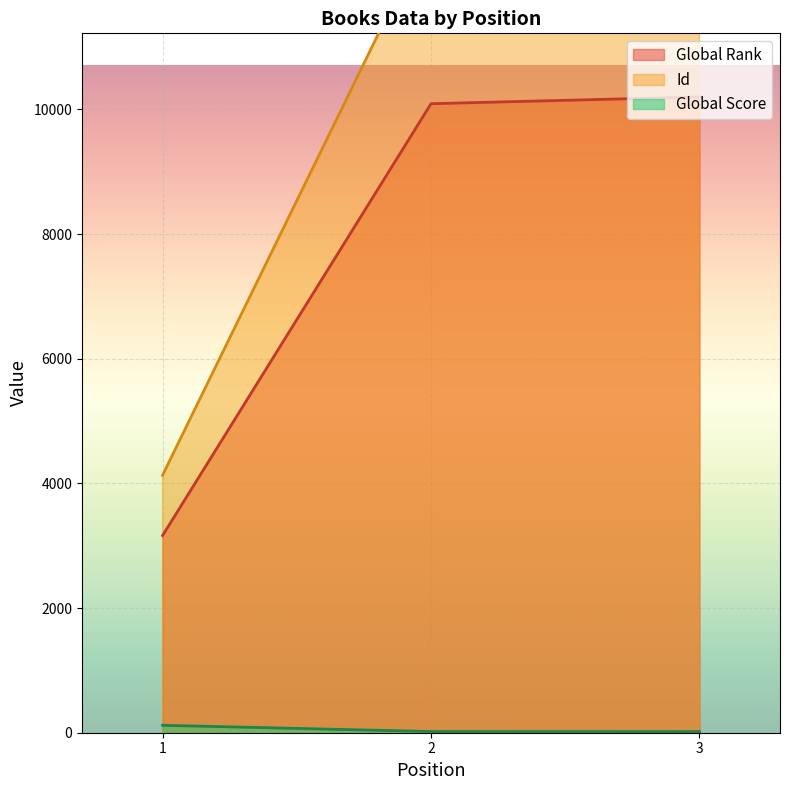

Reading right to left, transcribe all the data shown in this chart.

Global Rank: 10200	10091	3163
Global Score: 18	19	119
Id: 12918	12939	4131